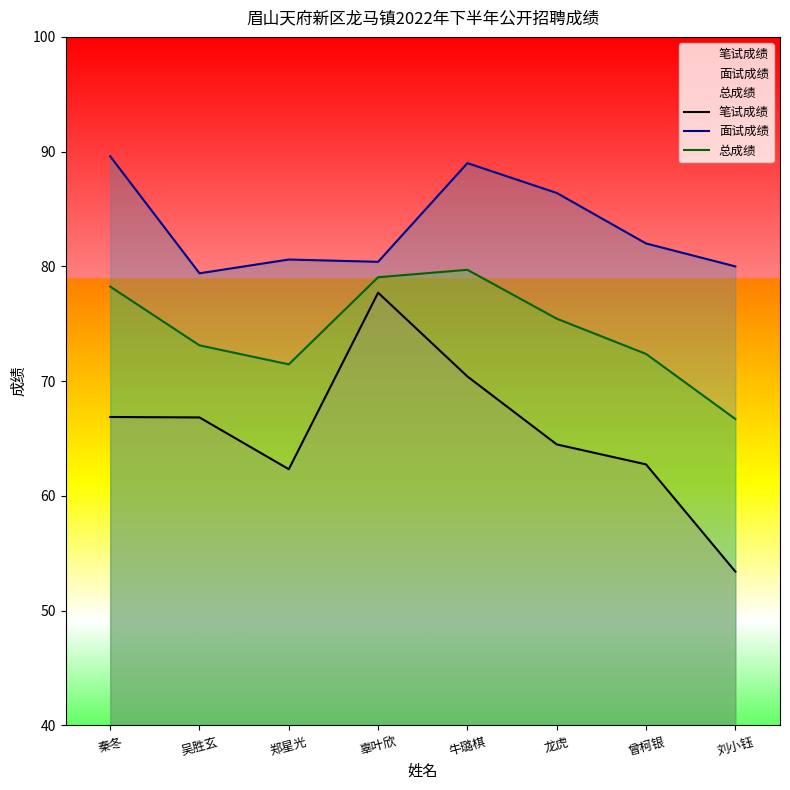

Which category has the lowest value in the 面试成绩 series?

吴胜玄